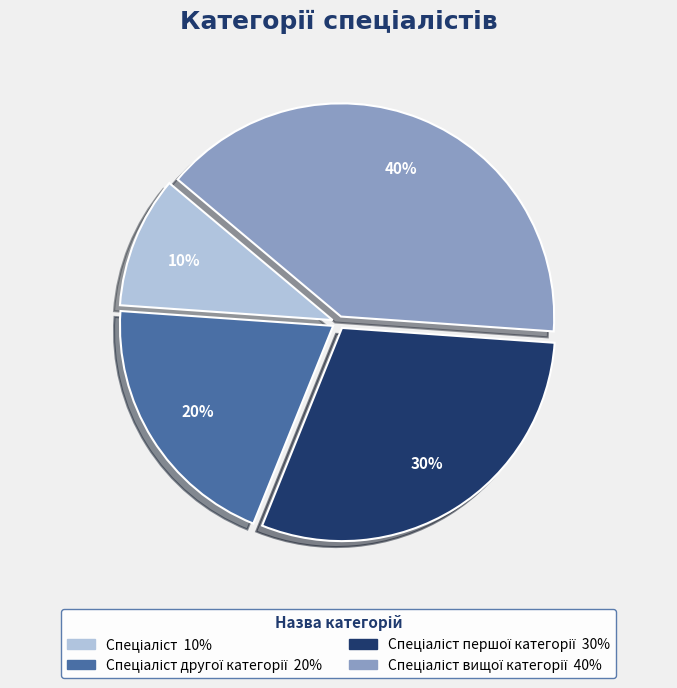

Is there a majority slice in this chart?

No